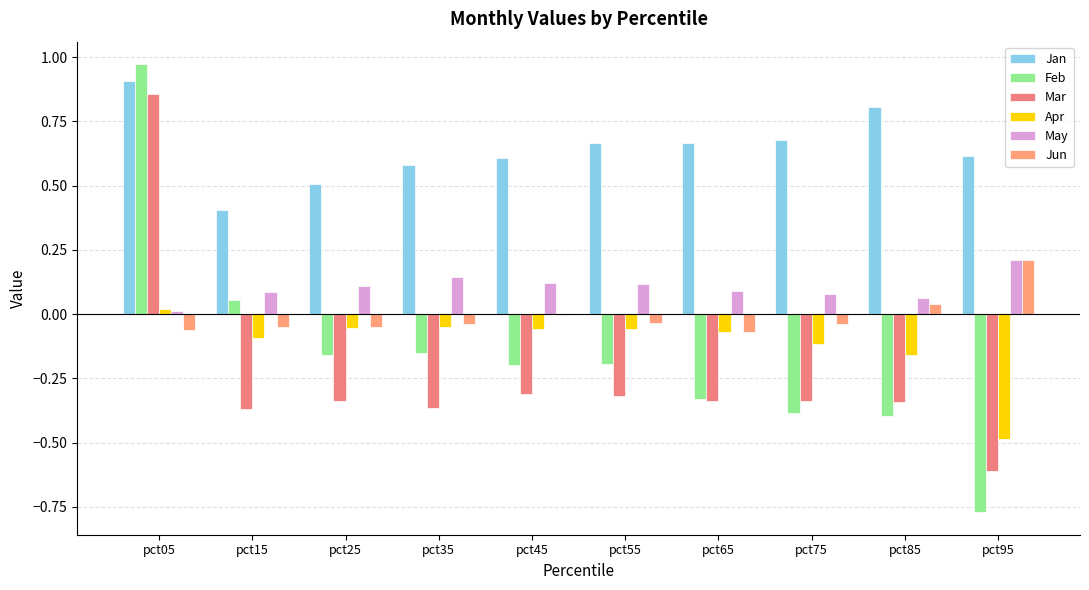

What is the spread (max minus min) of values at pct35?

0.9